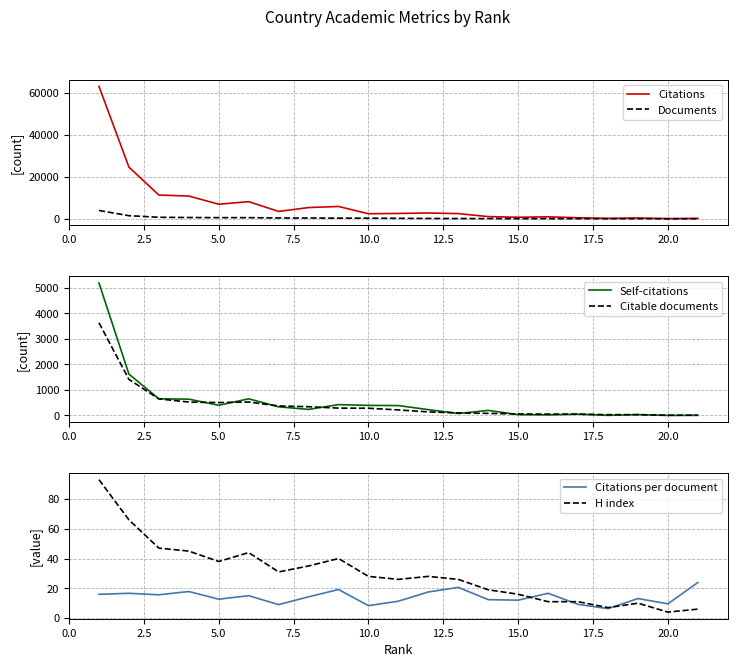

Does the chart have visible grid lines?

Yes